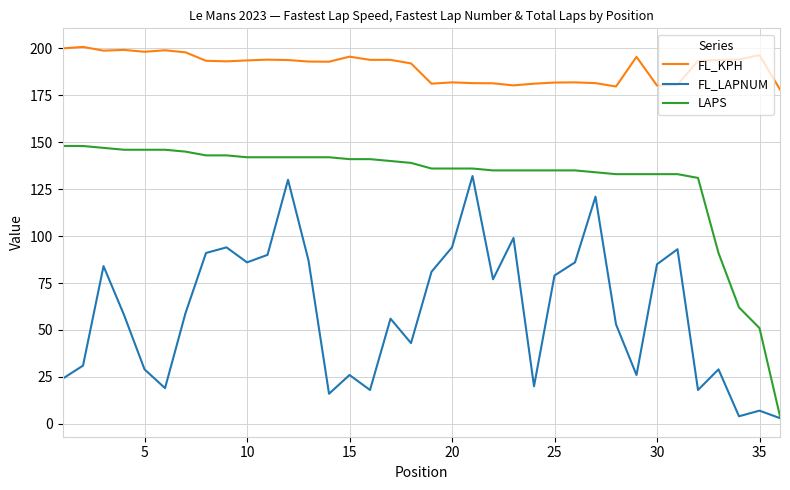

Which series has the widest spread of values?

LAPS